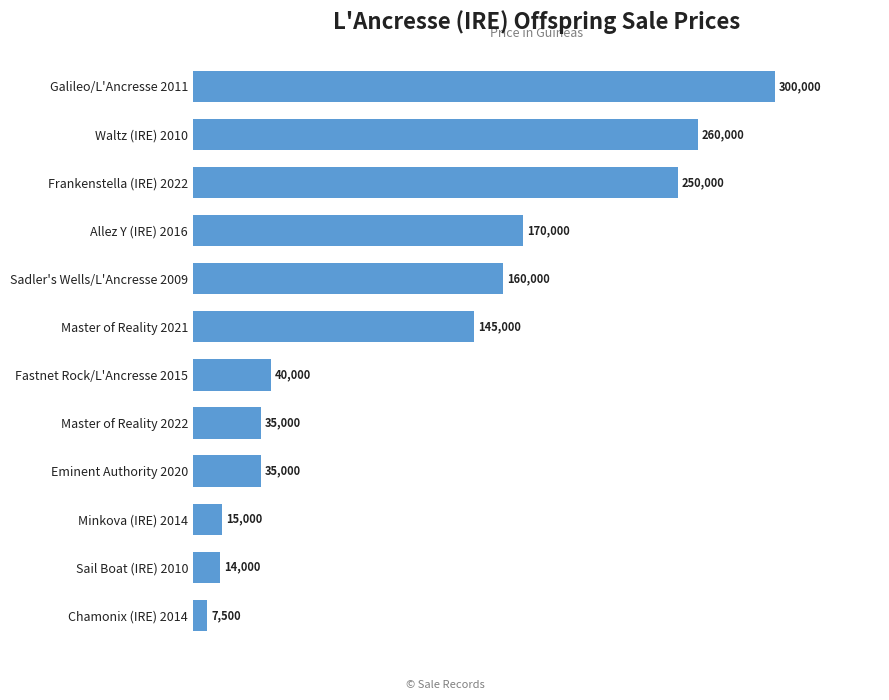

What value does the data have at Chamonix (IRE) 2014, to the nearest 50?

7500